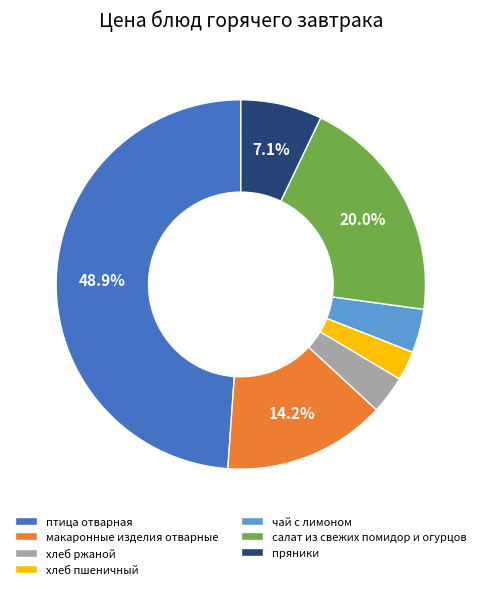

Does пряники represent more than half of the total?

No